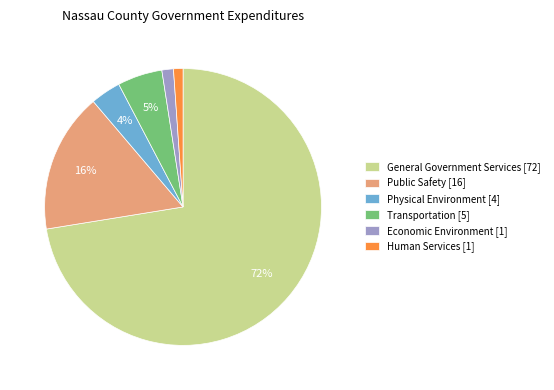

Is Physical Environment [4] the majority of the pie?

No